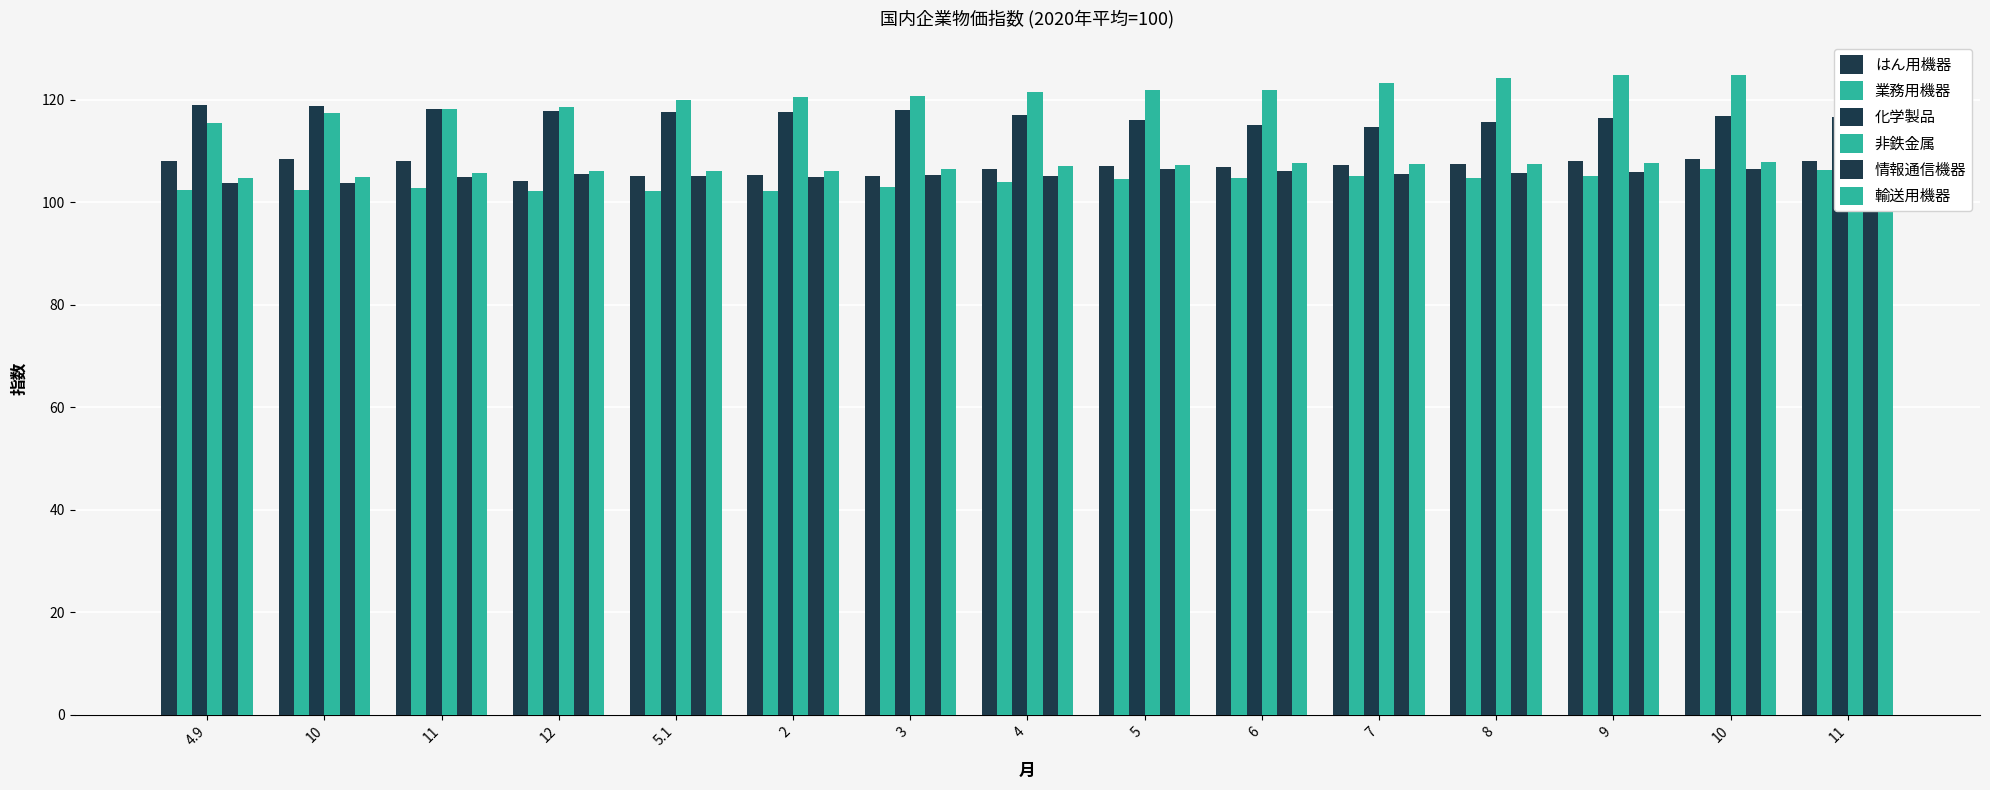

Between 7 and 5, which is larger?

7